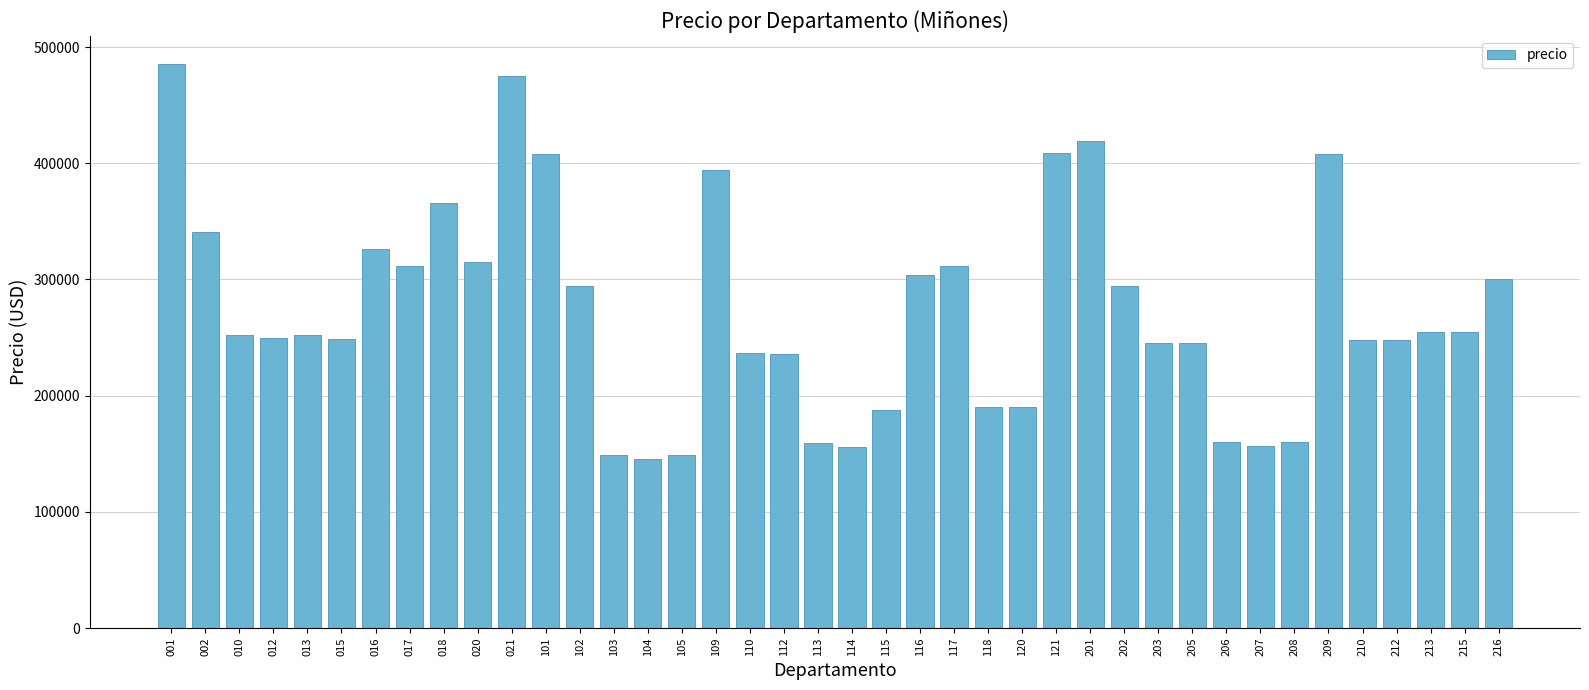

The value at 202 is 72762.1. True or false?

False